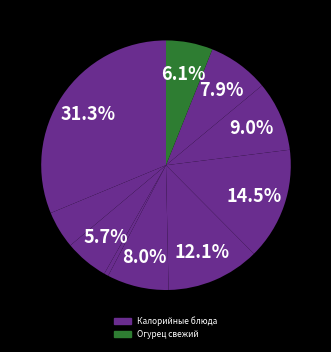

Which category has the smallest portion of the pie?

Огурец свежий